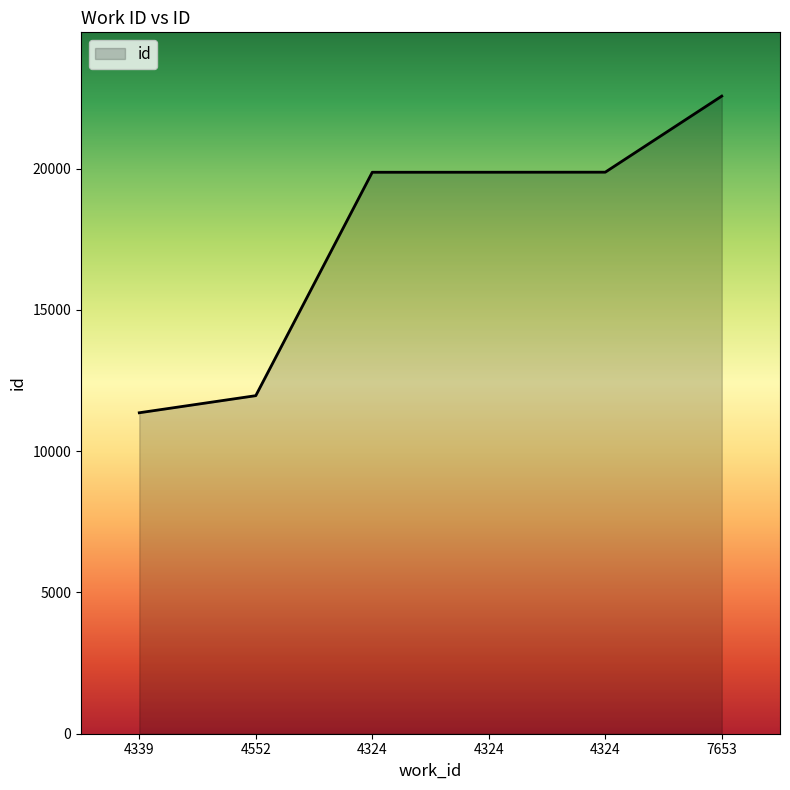

How many distinct data groups are displayed?

1